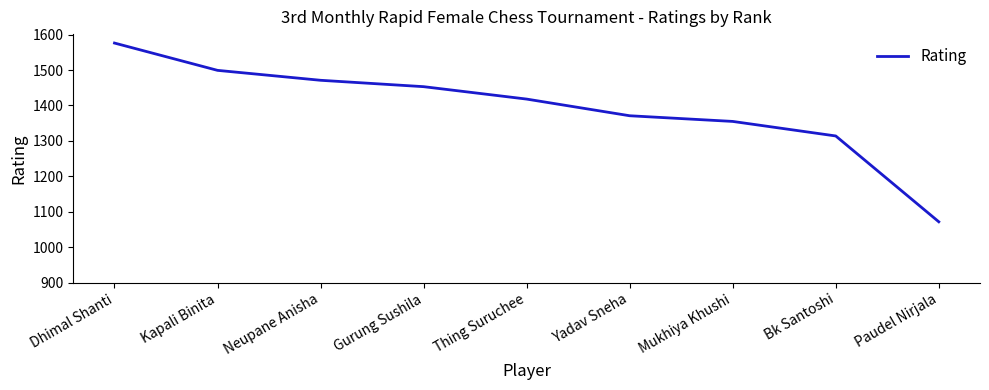

Is it true that the value at Neupane Anisha is 893?

False